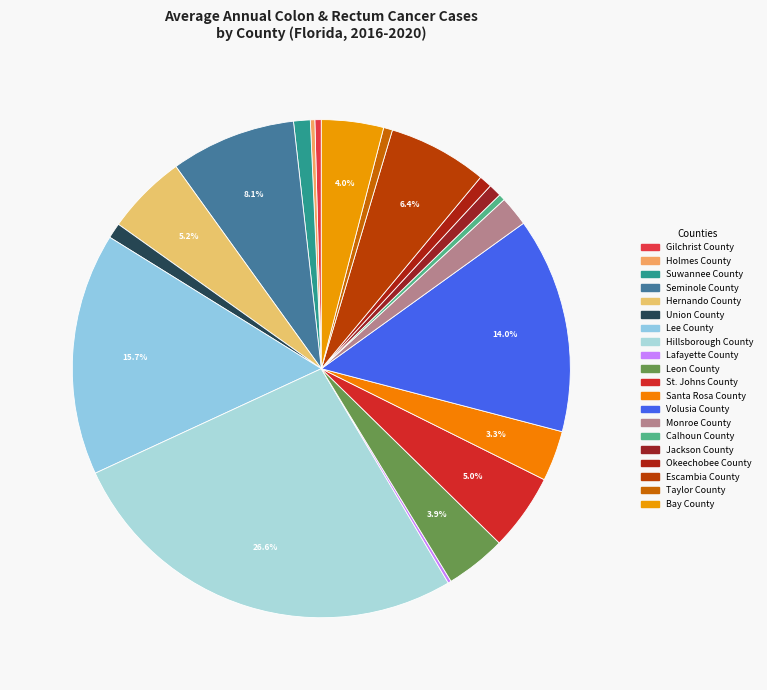

What percentage is the Taylor County slice, to the nearest percent?

1%